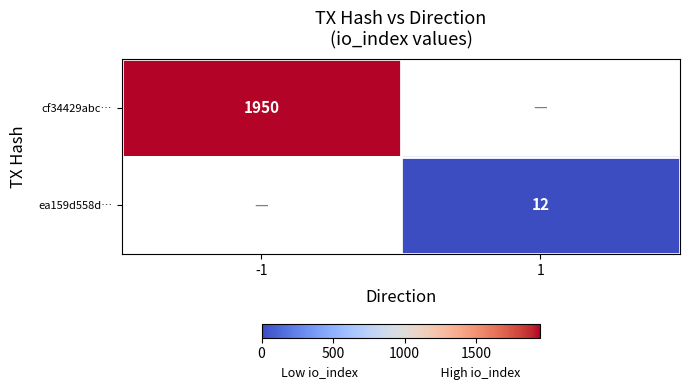

The value of ea159d558d… at 1 is 12. True or false?

True